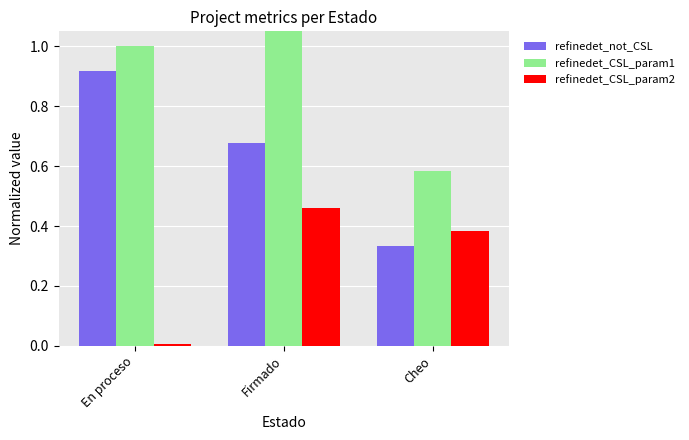

How many bars are there in each group?

3